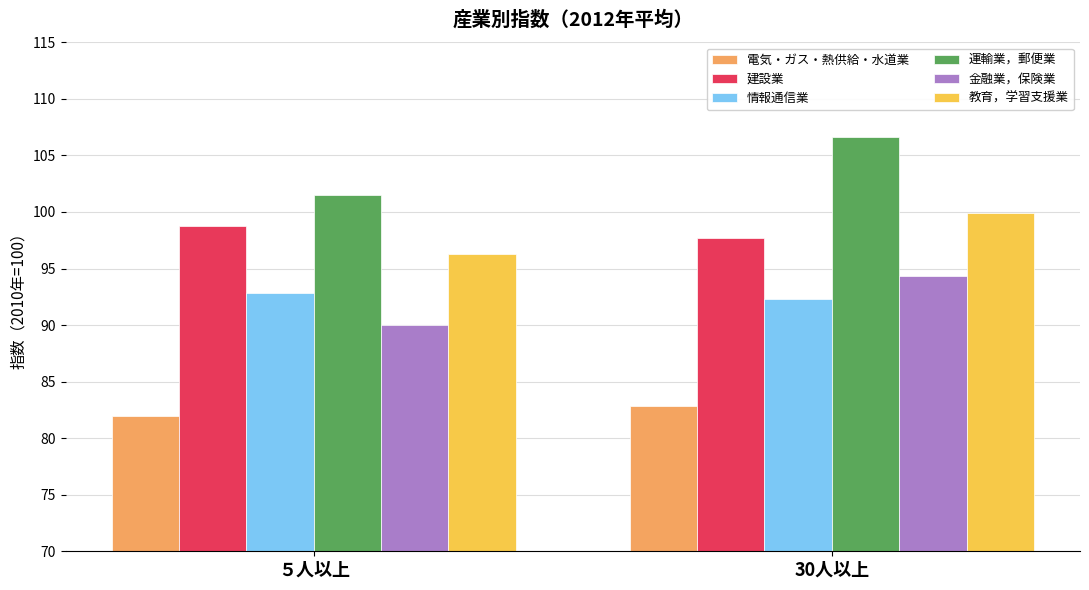

Which label corresponds to the smallest value in the chart?

５人以上